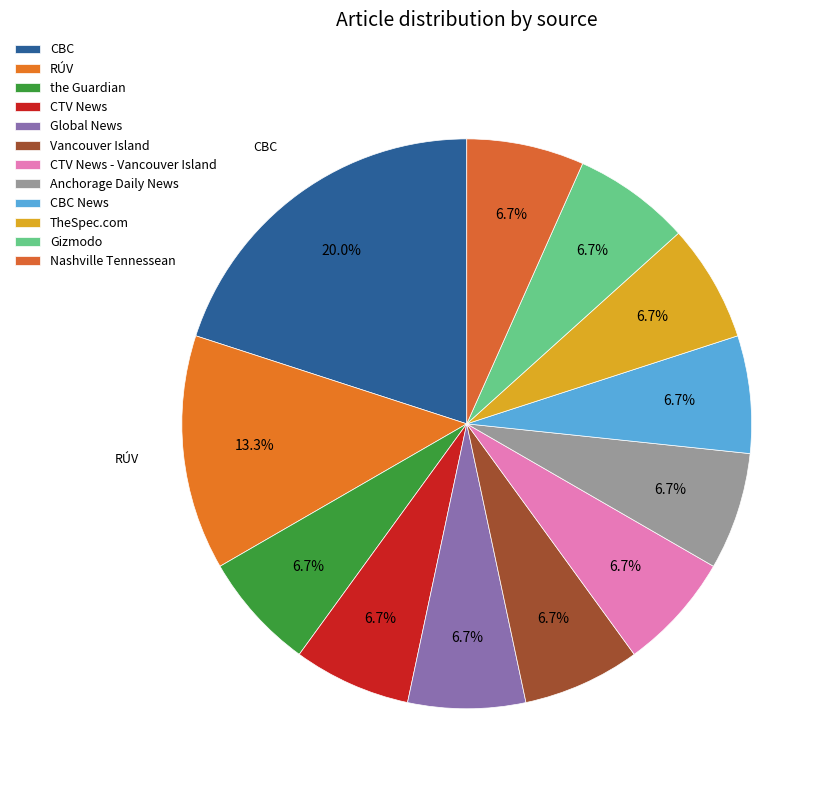

Is there any slice that represents more than half of the pie?

No